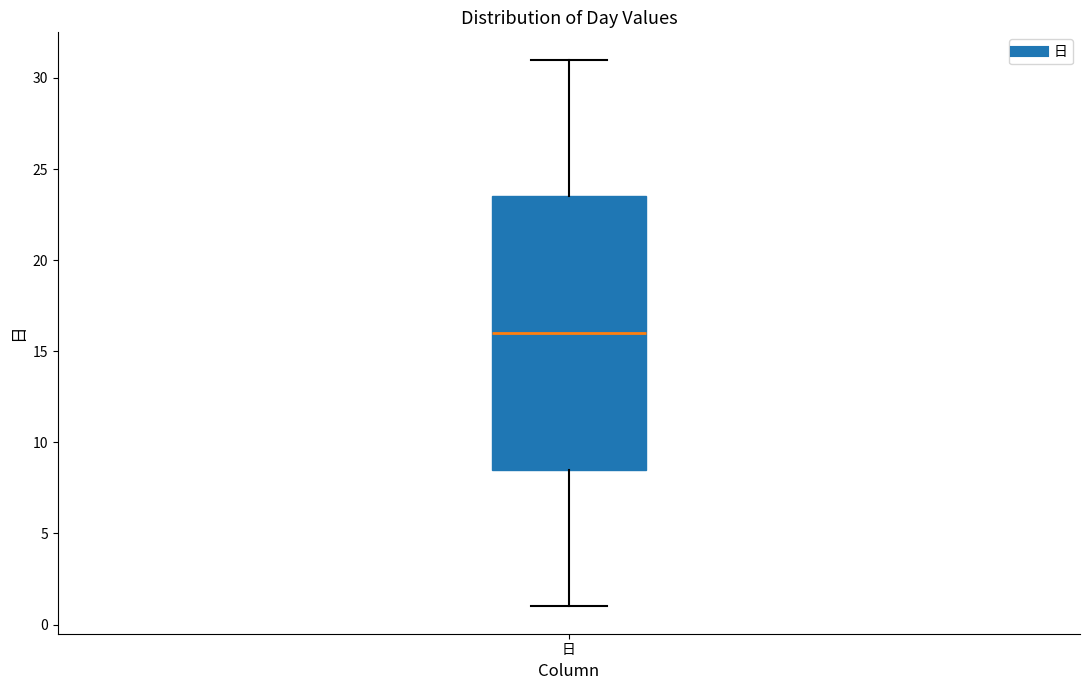

Read this box plot against the y-axis: the position of the median line, the range covered by the box, and the ends of both whiskers. The values are not printed on the chart, so give them approximately, as read against the axis.

median 16.0, box 8.5 to 23.5, whiskers 1.0 to 31.0